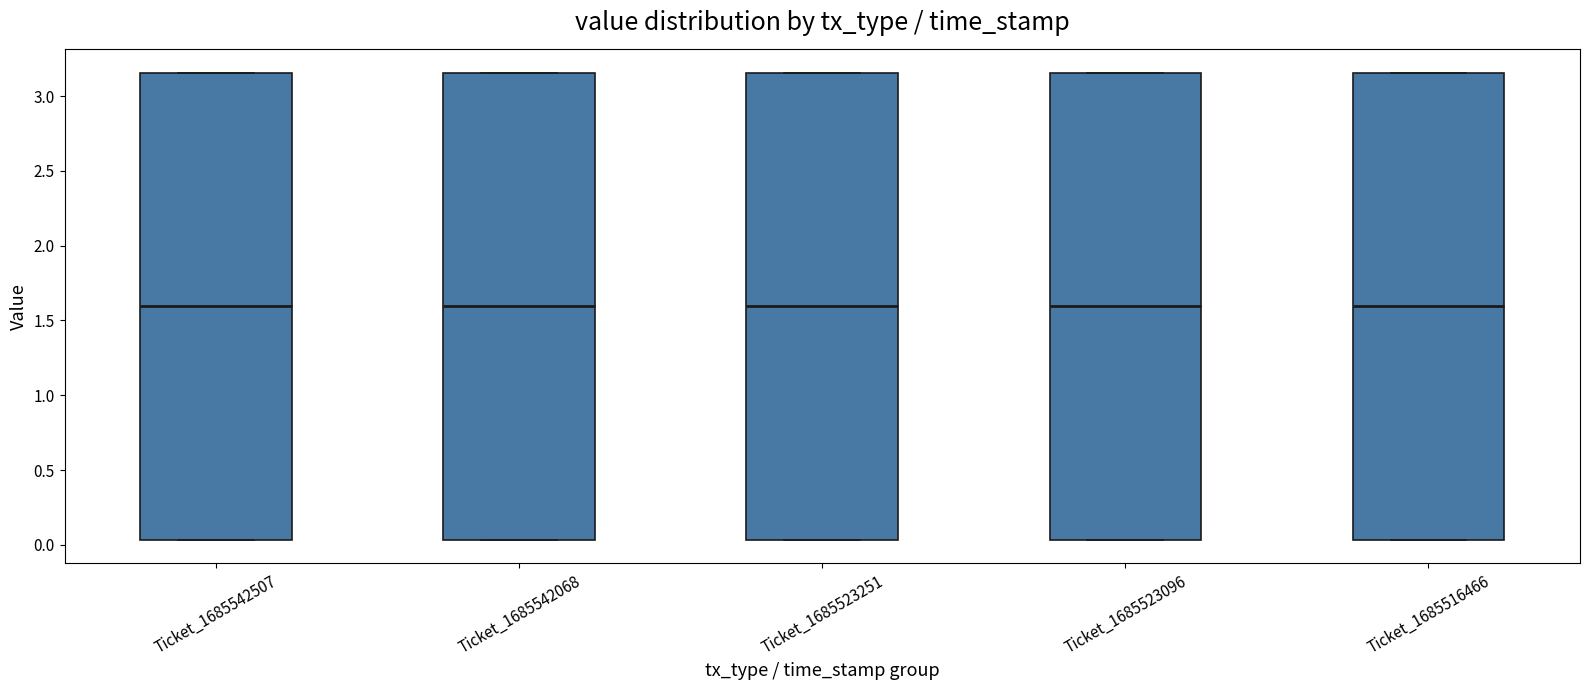

Where does the median line of the box for Ticket_1685523096 sit on the y-axis? The values are not printed on the chart, so give them approximately, as read against the axis.

1.60